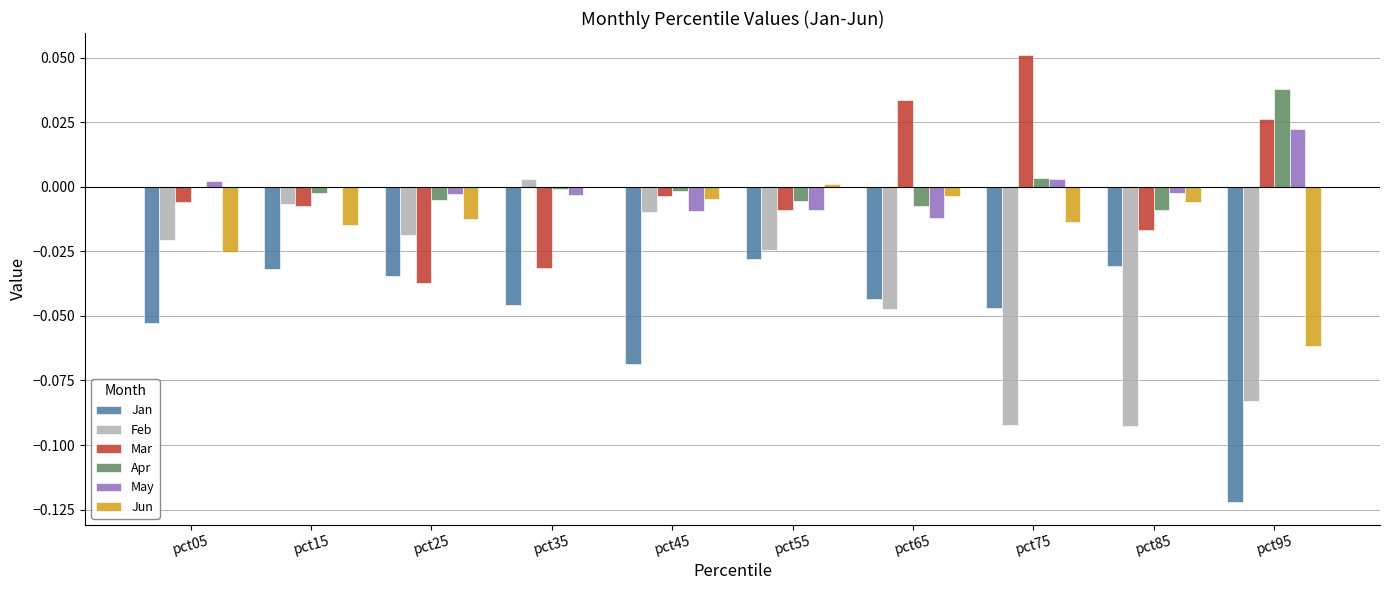

How many groups of bars are there?

10